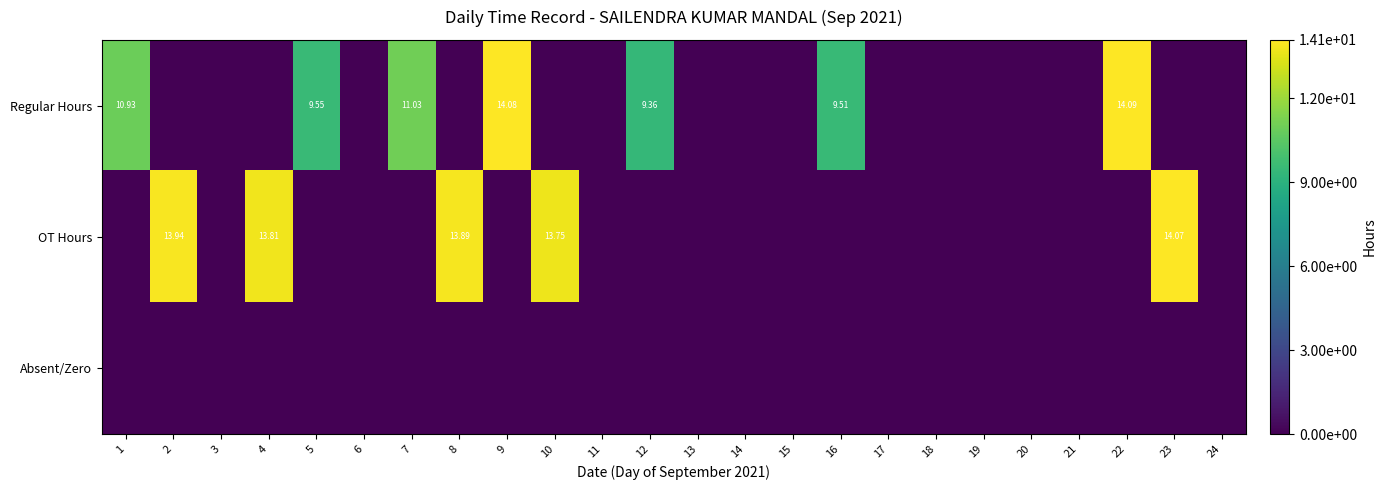

Is the value of Regular Hours at 22 greater than the value of OT Hours at 4?

Yes